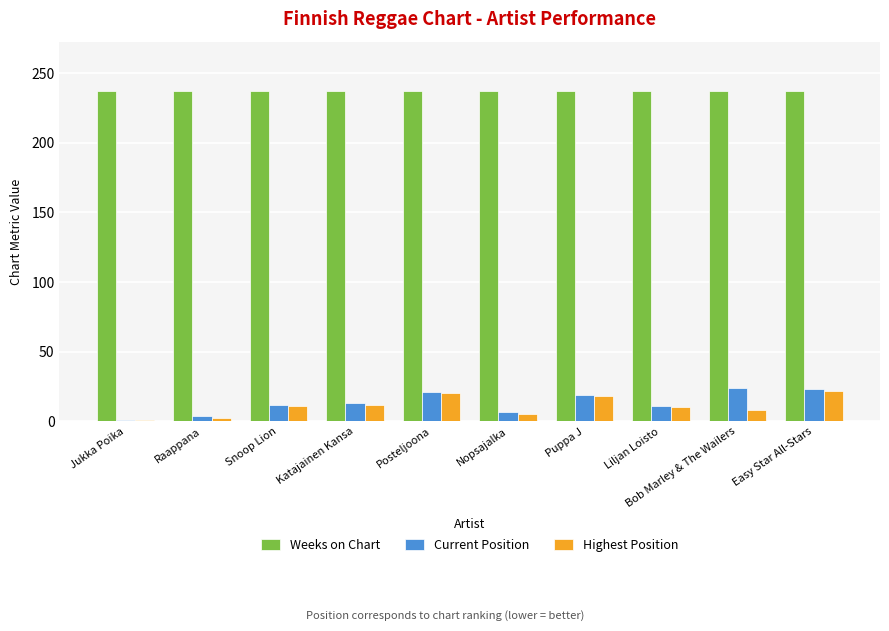

What is the label of the 10th bar from the left?

Easy Star All-Stars